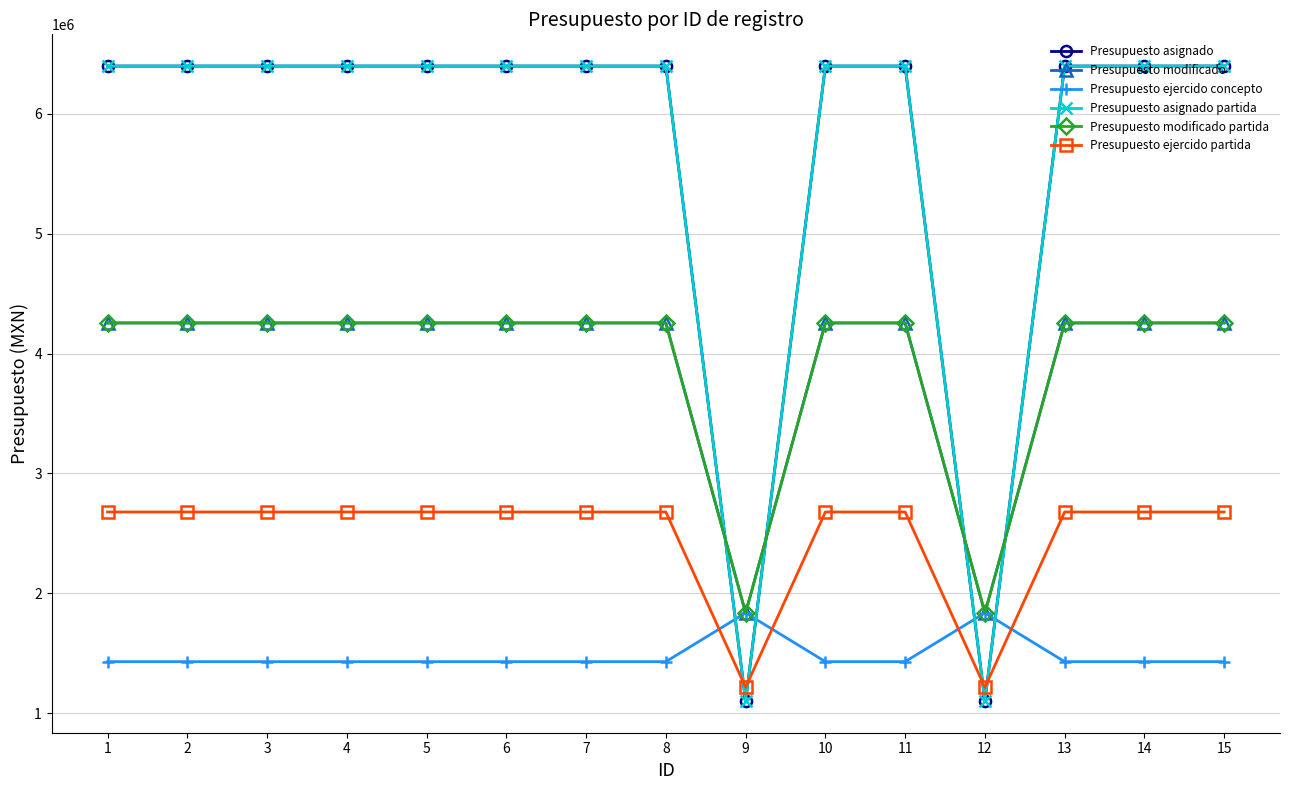

True or false: Presupuesto asignado and Presupuesto asignado partida intersect in this chart.

False